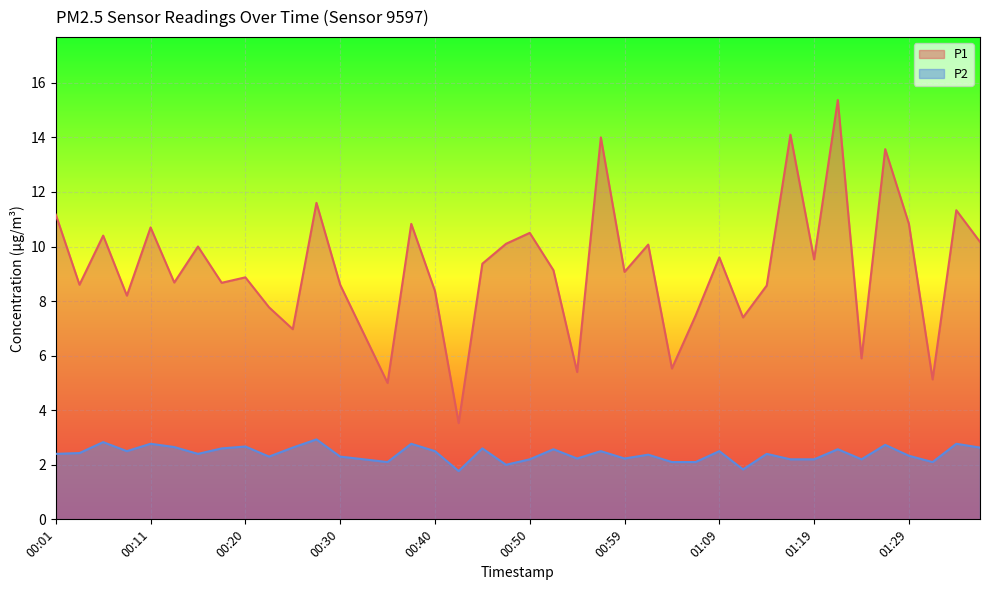

What is the difference between the maximum and minimum values in the P2 series?

1.2